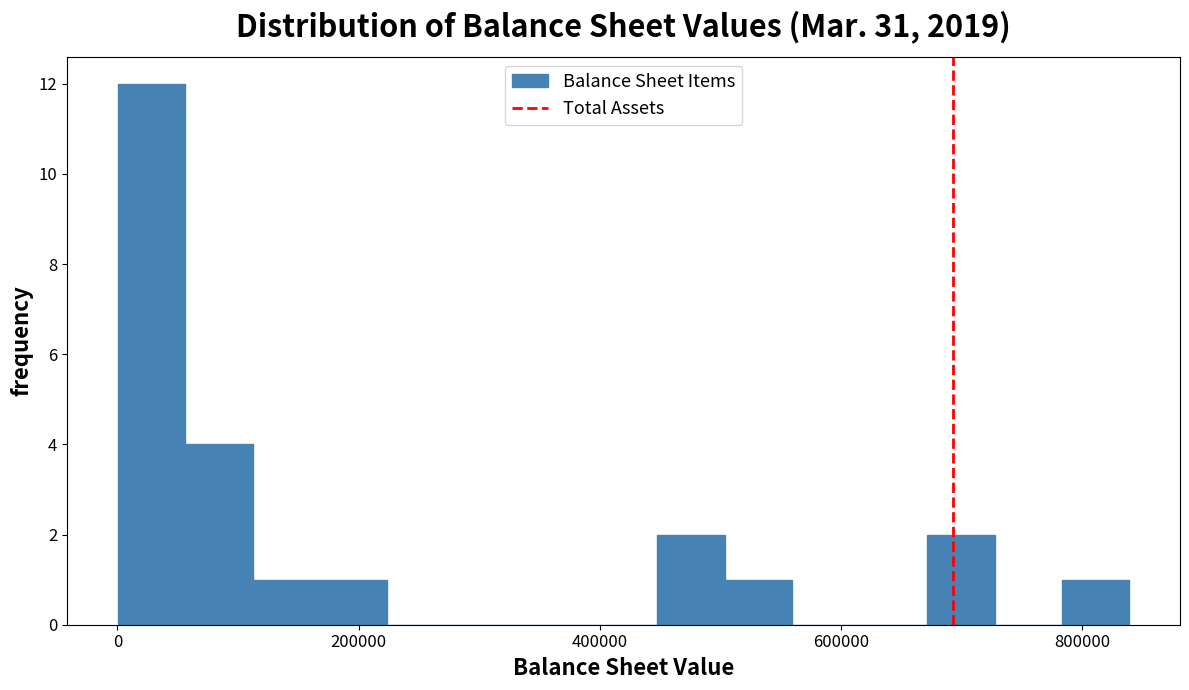

Around what value on the x-axis is the tallest bar? Give the approximate position of its centre, as read against the axis.

20000